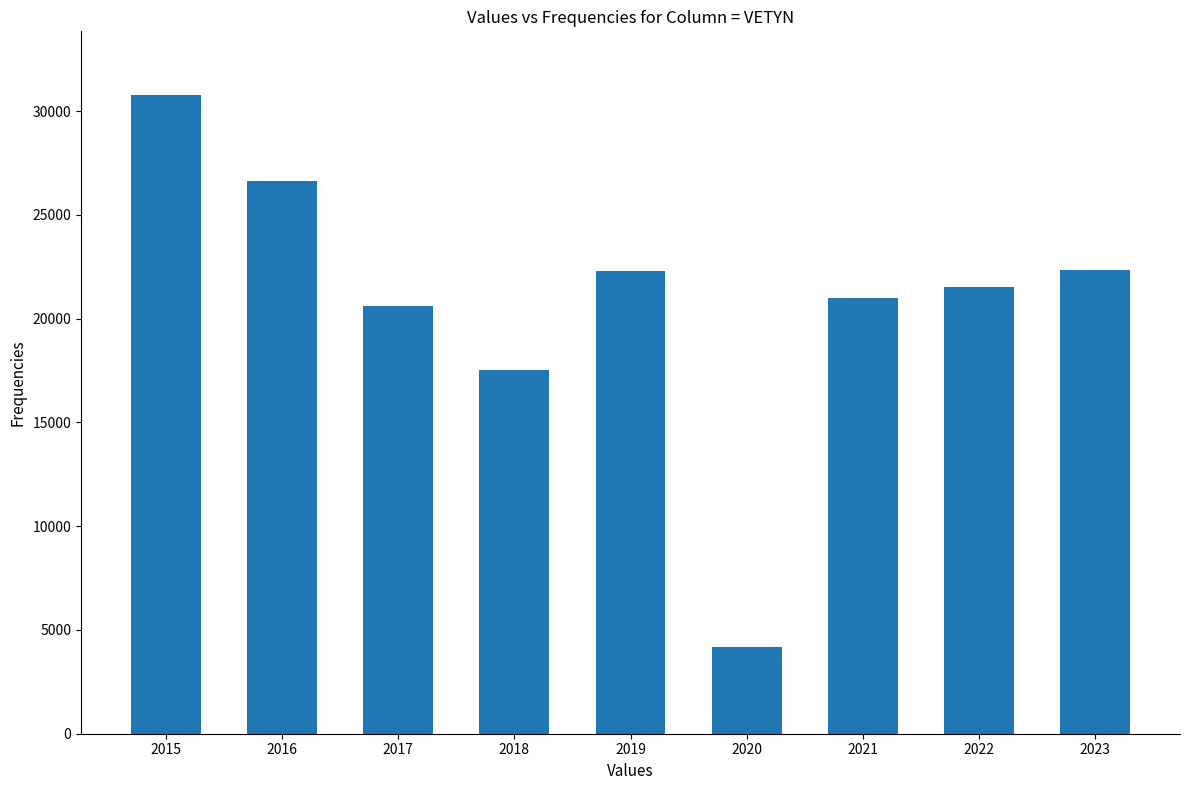

What is the sum of all values?

186908